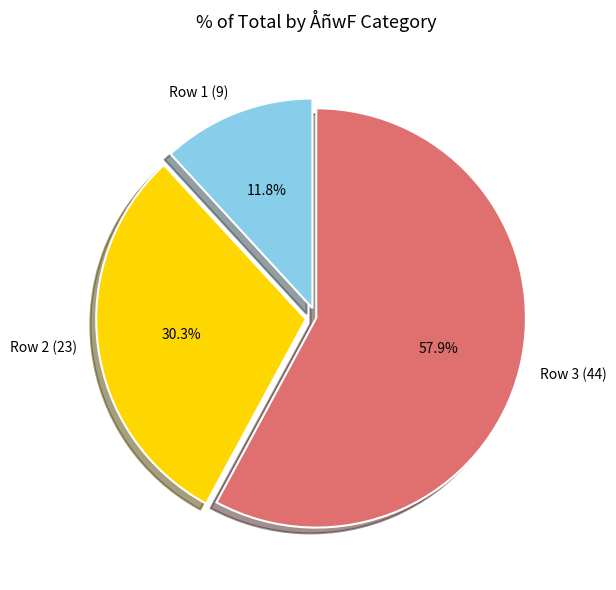

How many slices are in this pie chart?

3